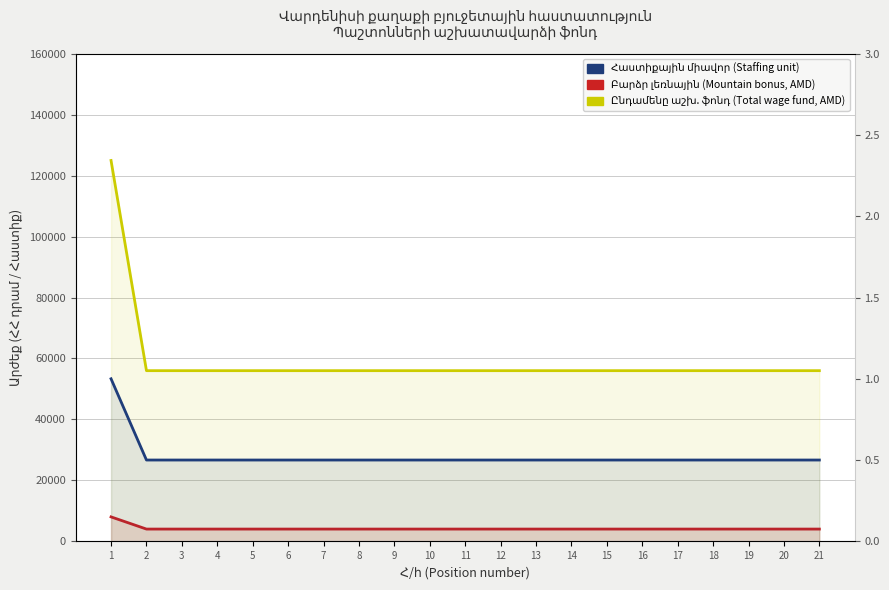

Which category has the lowest value in the Բարձր լեռնային (Mountain bonus, AMD) series?

2